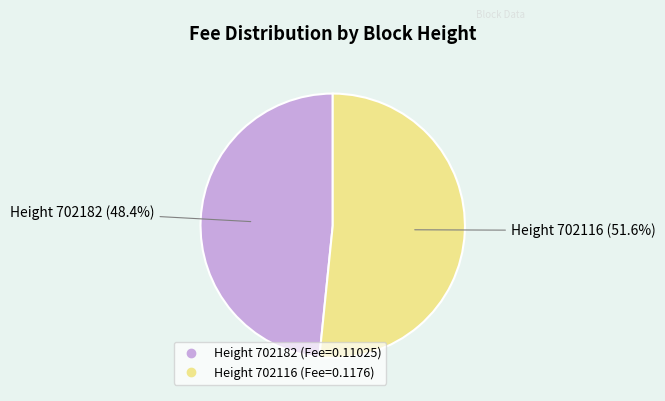

Is there a majority slice in this chart?

Yes